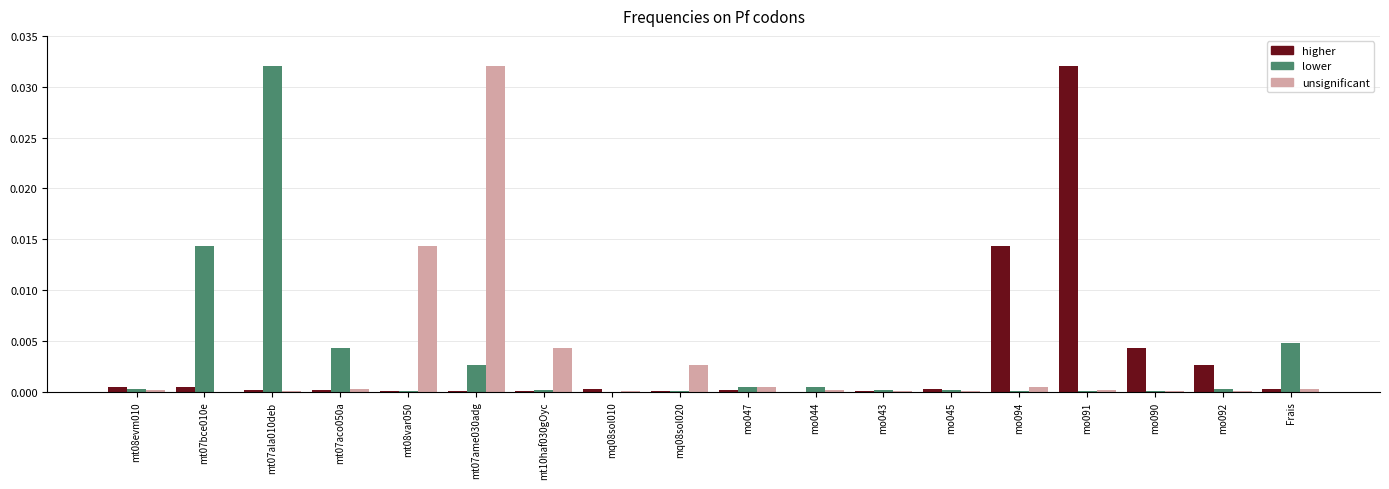

Which series changed the most between mo044 and mo094?

higher